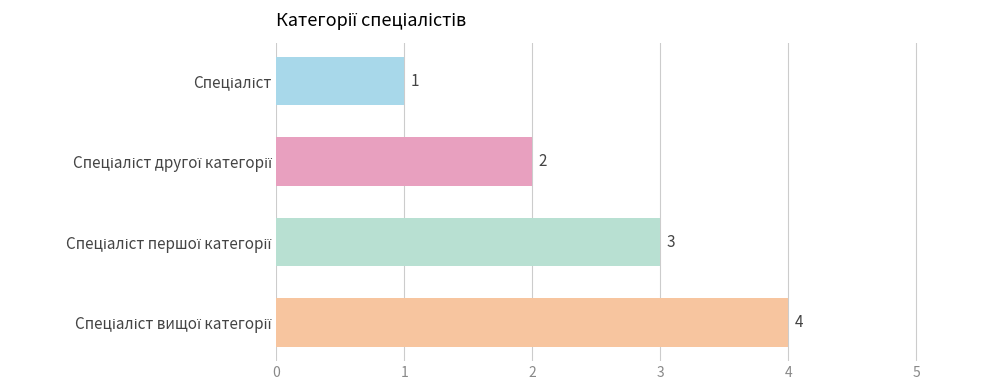

Does the chart contain stacked bars?

No